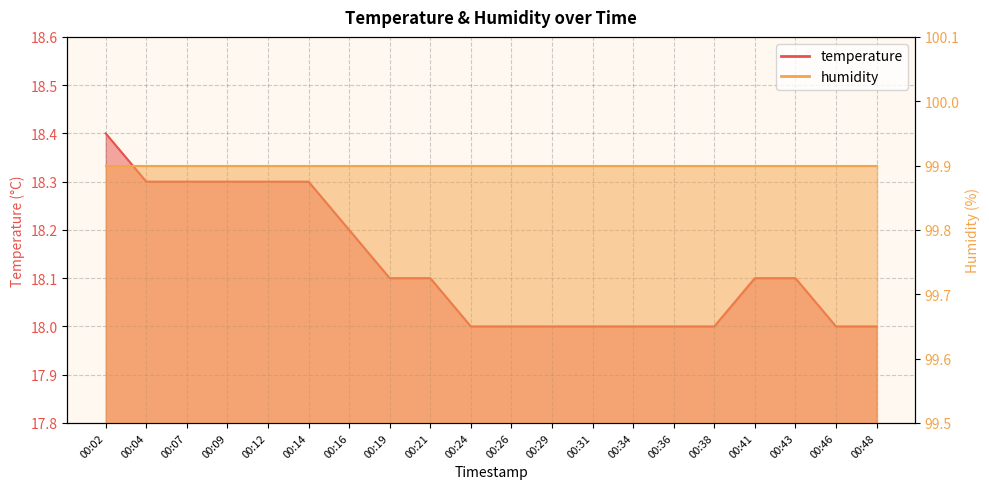

How many values exceed 18?

11